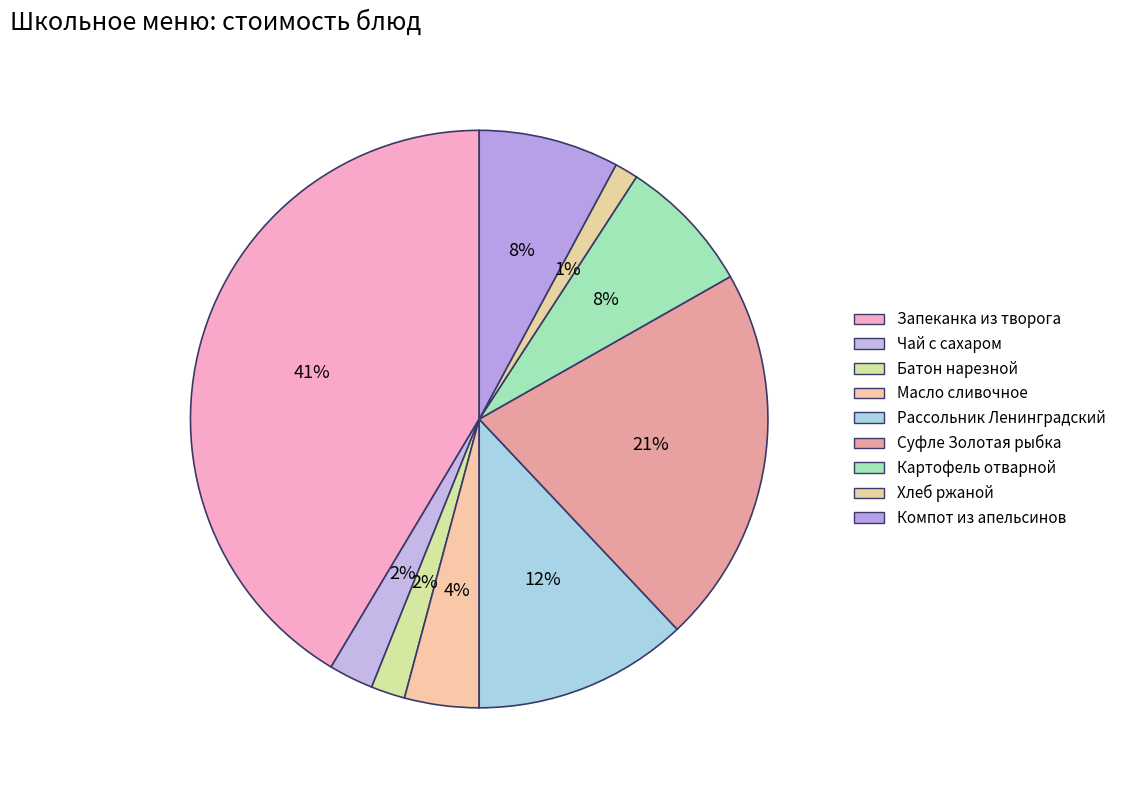

Between Компот из апельсинов and Батон нарезной, which is larger?

Компот из апельсинов